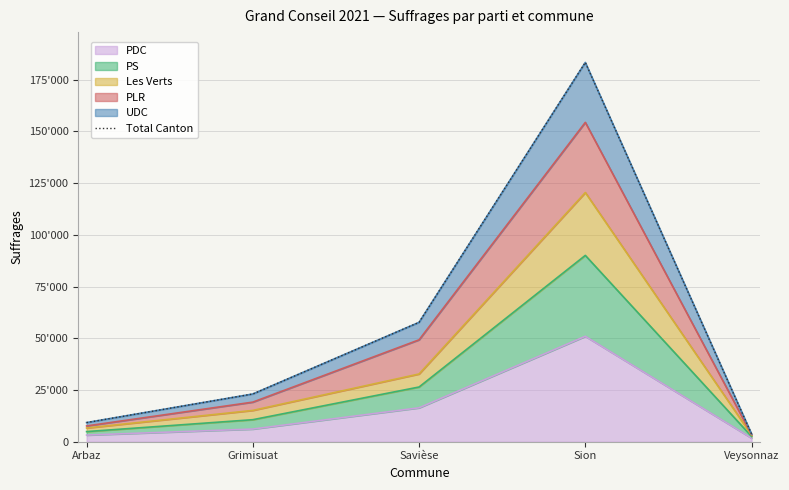

True or false: the data has more than 2 interior local peaks.

False